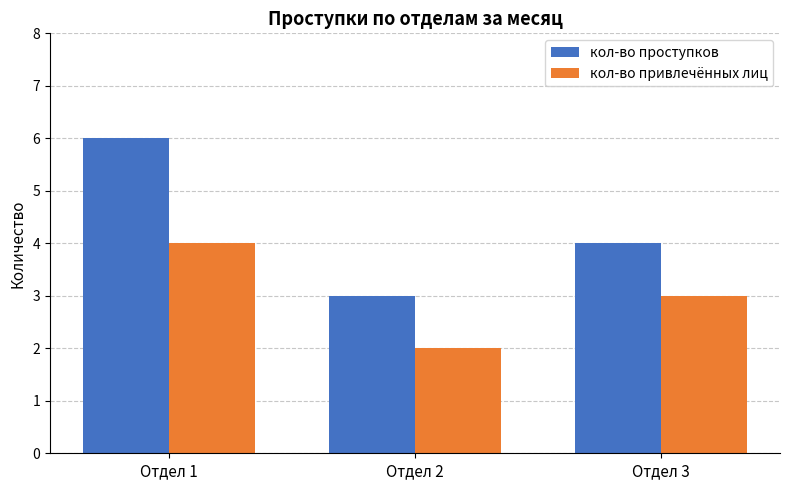

How many values in the кол-во проступков series are below 4?

1